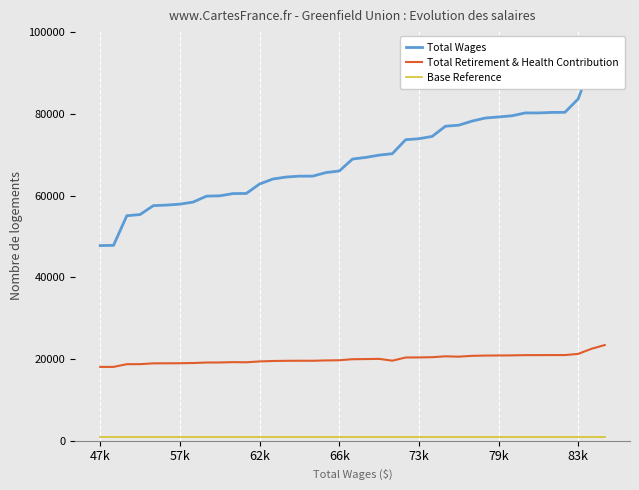

Which category has the highest value in the Base Reference series?

47k